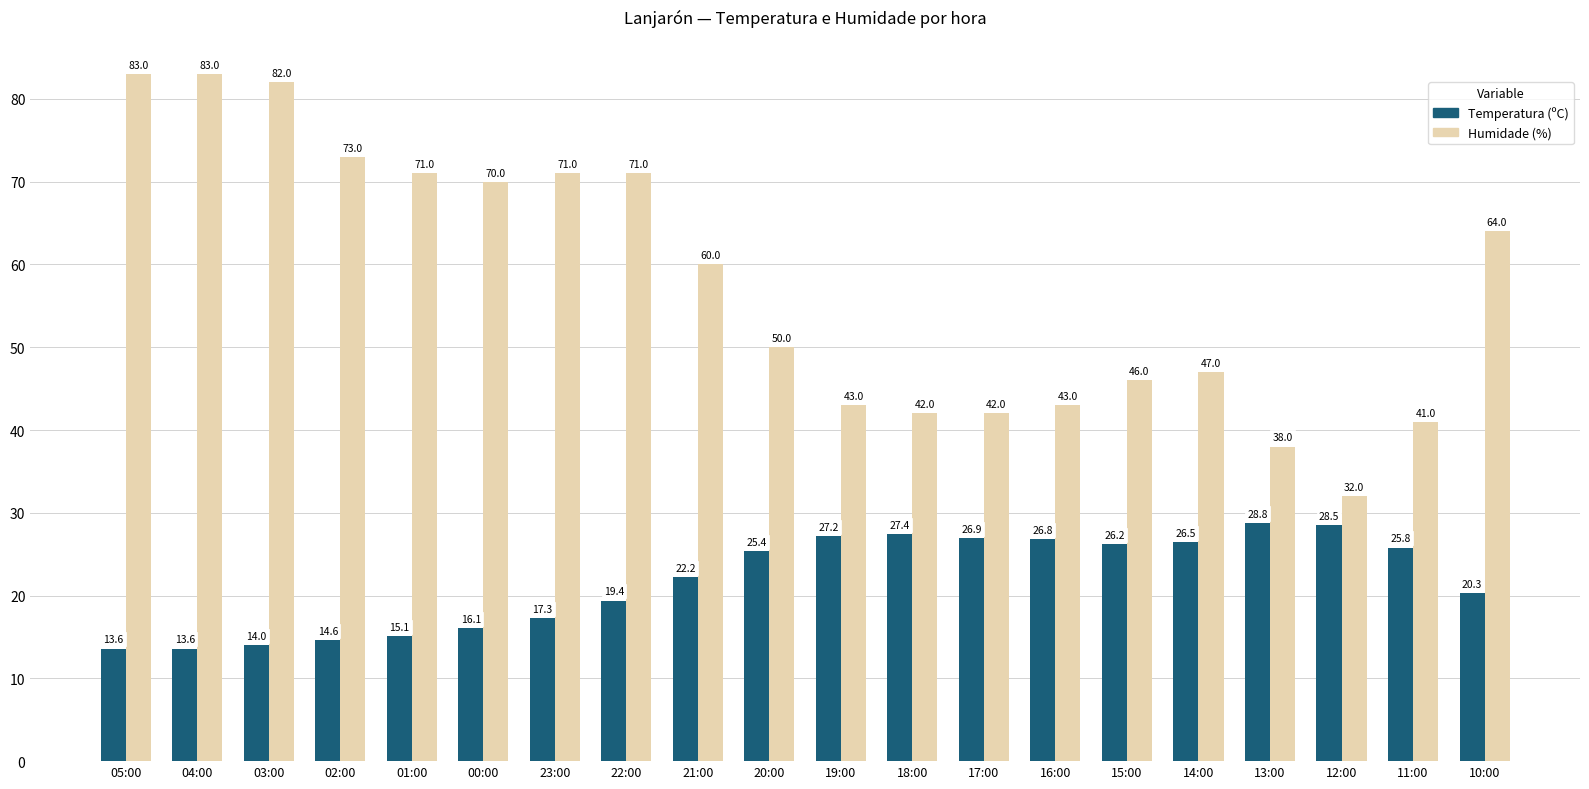

Reading left to right, extract all data points from this chart.

Temperatura (ºC): 13.6	13.6	14.0	14.6	15.1	16.1	17.3	19.4	22.2	25.4	27.2	27.4	26.9	26.8	26.2	26.5	28.8	28.5	25.8	20.3
Humidade (%): 83.0	83.0	82.0	73.0	71.0	70.0	71.0	71.0	60.0	50.0	43.0	42.0	42.0	43.0	46.0	47.0	38.0	32.0	41.0	64.0